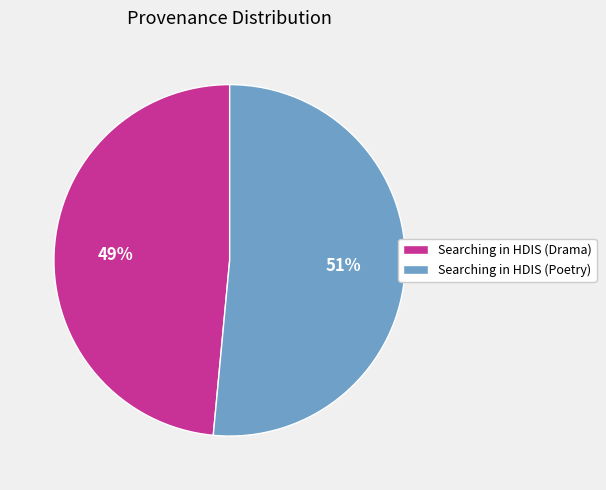

Rank the categories by value from lowest to highest.

Searching in HDIS (Drama), Searching in HDIS (Poetry)